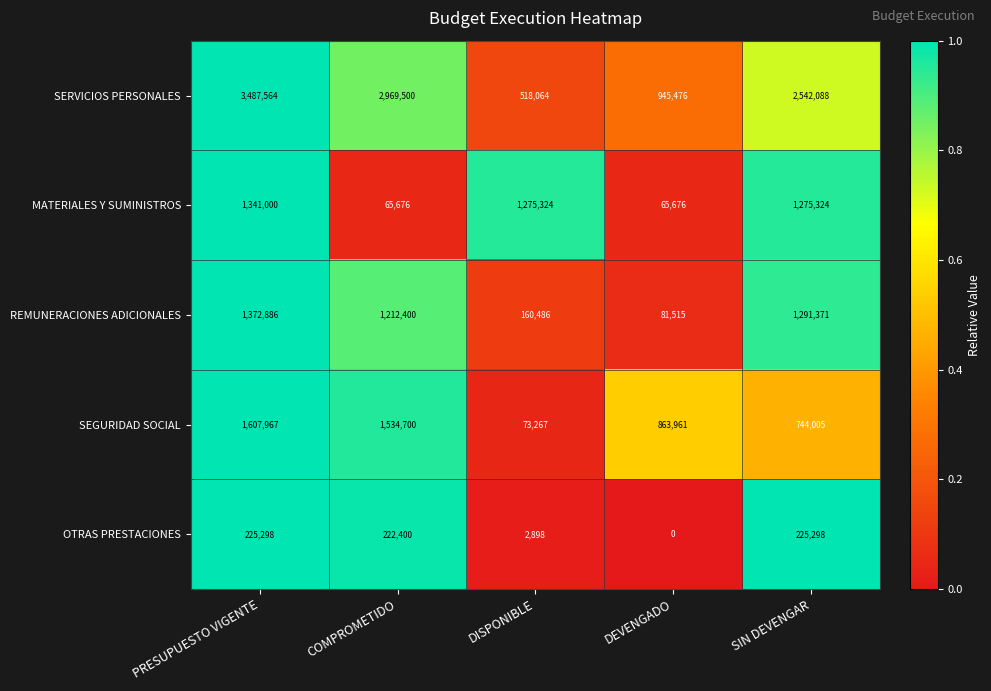

Between COMPROMETIDO and DISPONIBLE, which series saw the biggest shift?

SERVICIOS PERSONALES